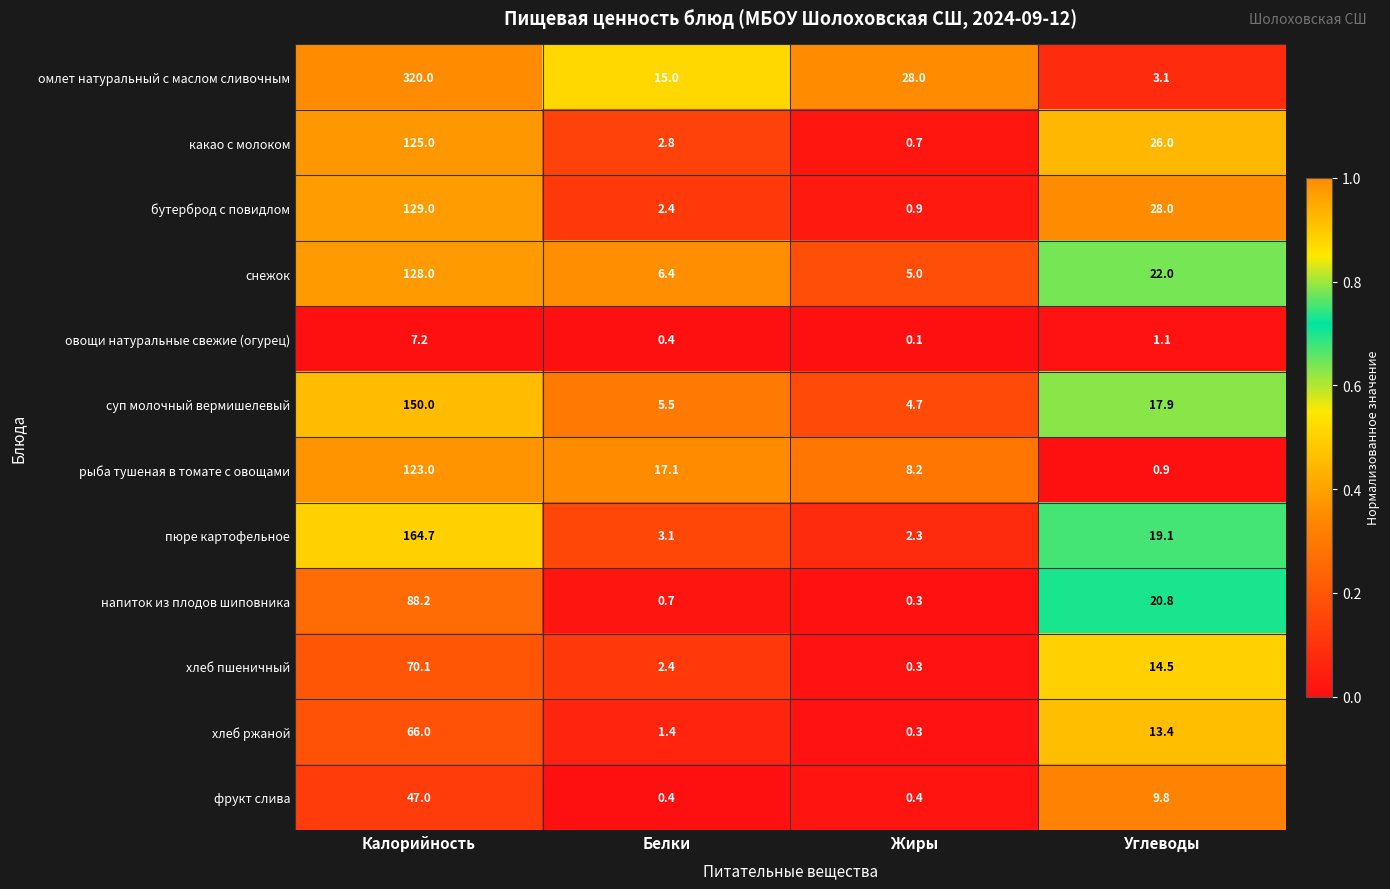

What is the average value of the бутерброд с повидлом series?

40.1